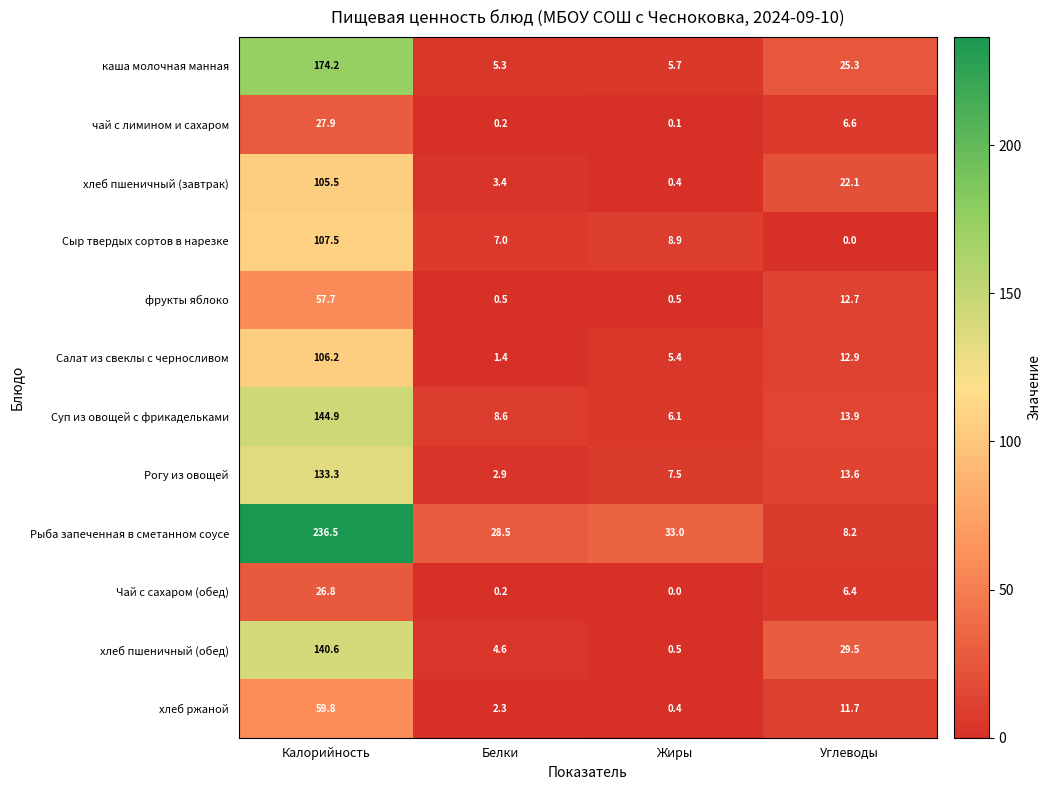

Which series has the largest total across all categories?

Рыба запеченная в сметанном соусе